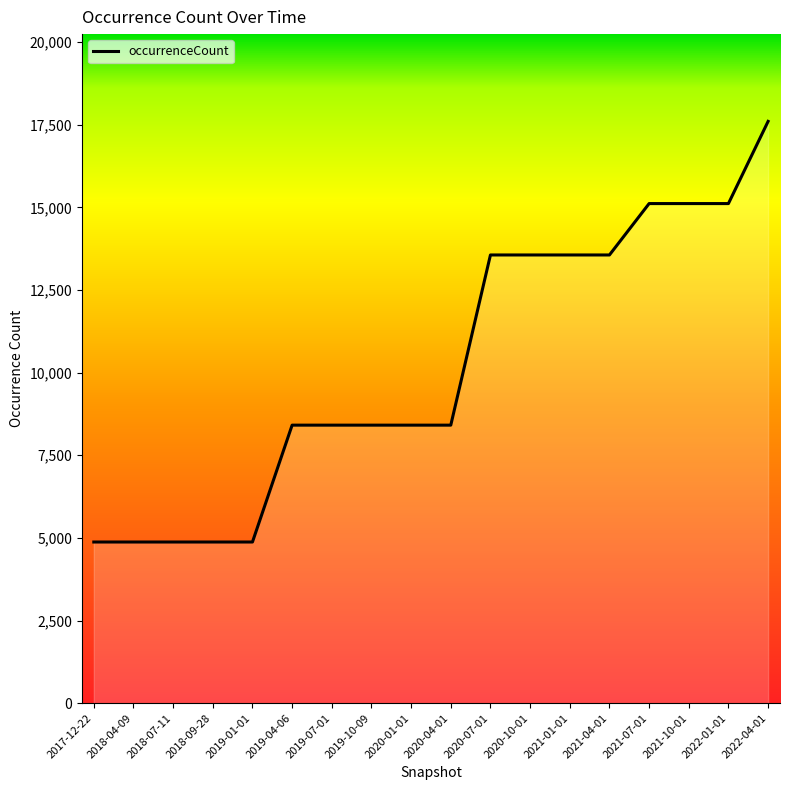

What is the change in value from 2019-10-09 to 2021-04-01?

+5149